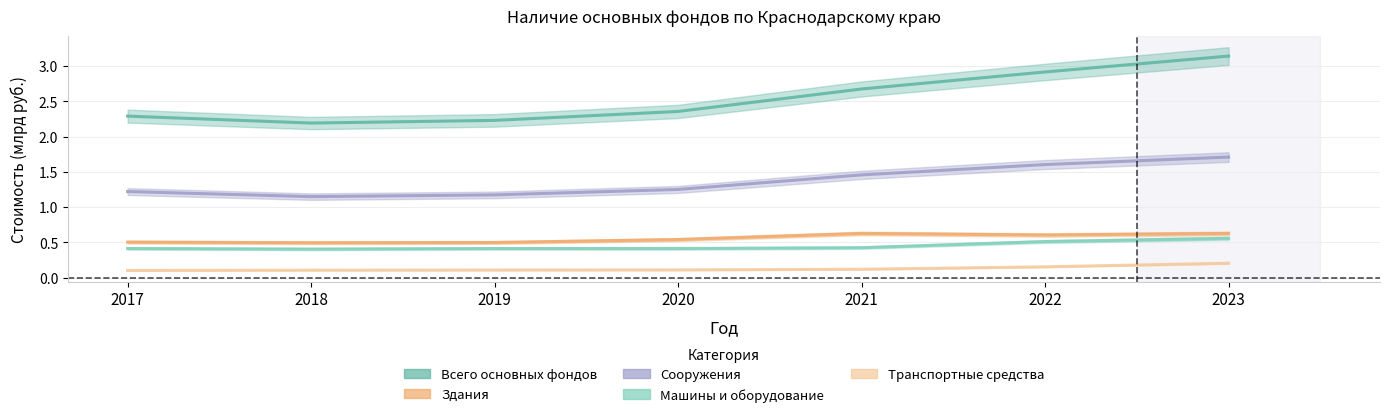

Between 2017 and 2019, which is larger?

2017